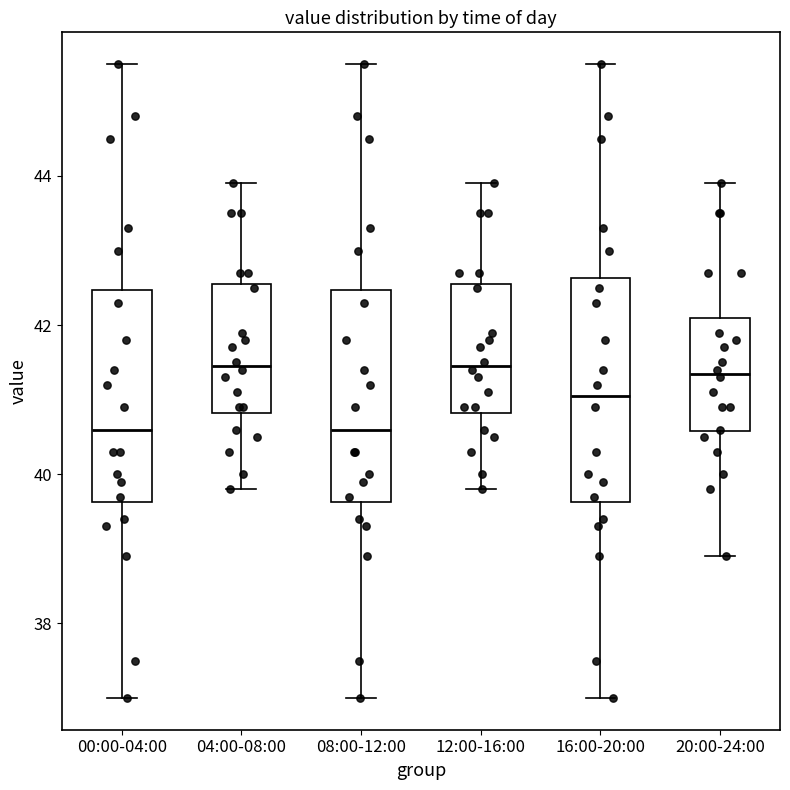

Where is the lower edge of the box for 00:00-04:00 on the y-axis? The values are not printed on the chart, so give them approximately, as read against the axis.

39.6